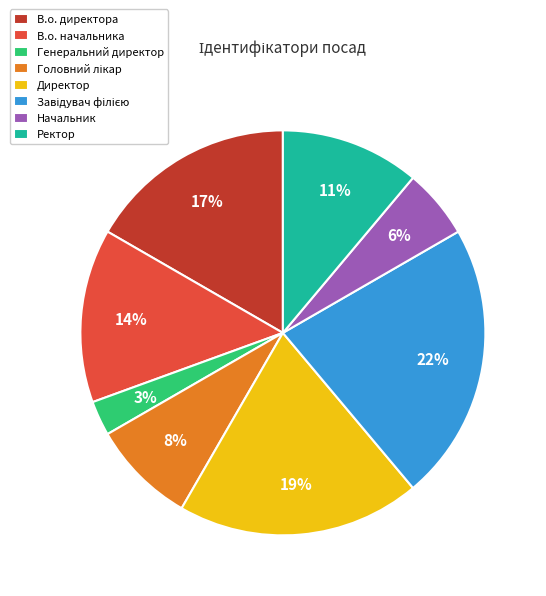

To the nearest percent, what portion does Начальник represent?

6%